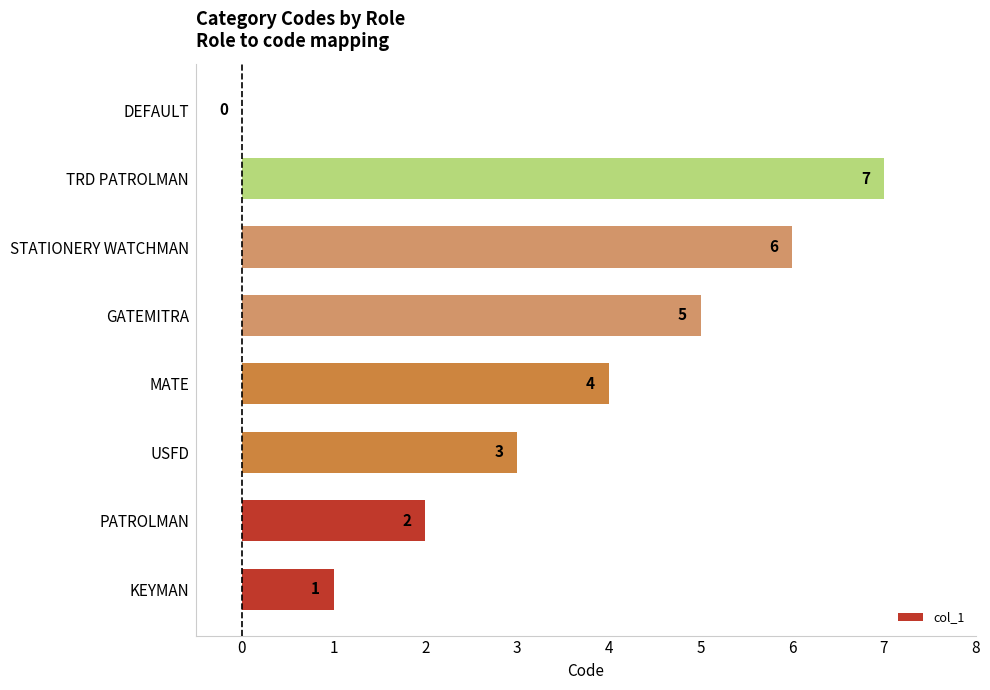

What is the sum of the values at USFD and PATROLMAN?

5